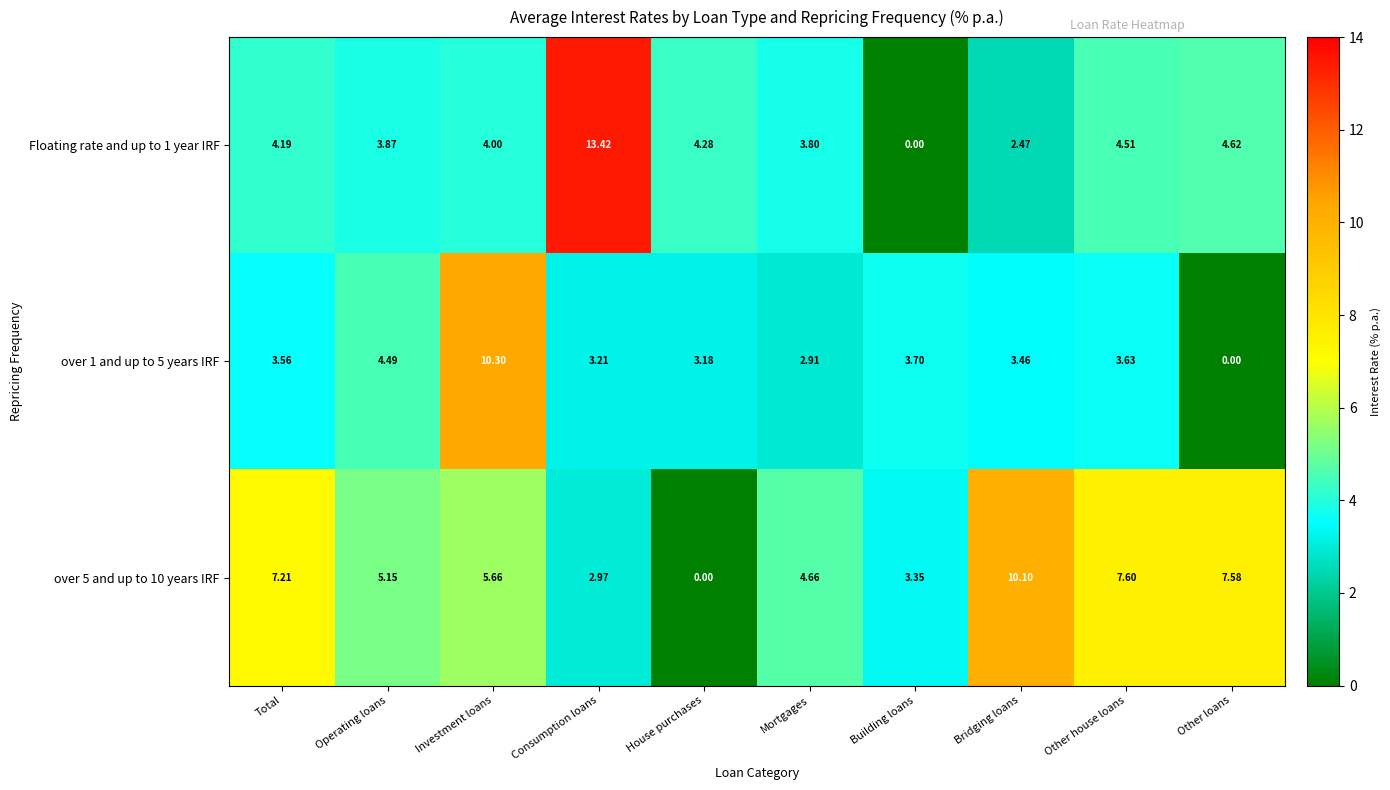

How many series are shown in this chart?

3